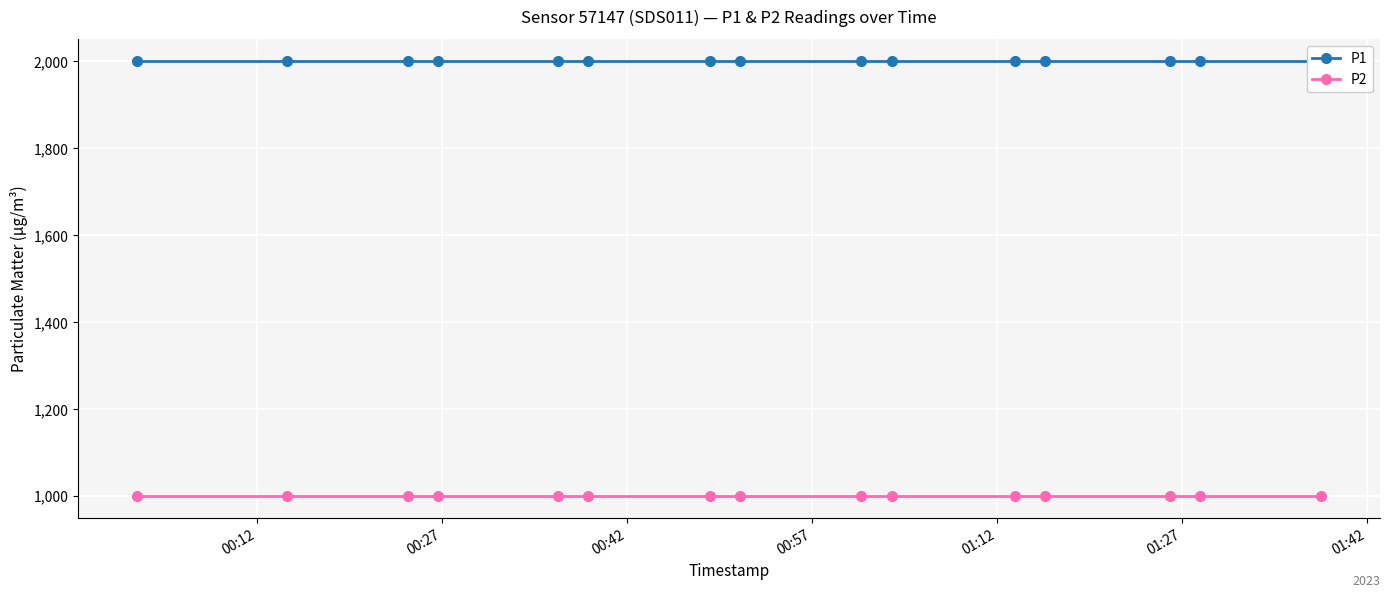

Rank the series by their average value, from lowest to highest.

P2, P1